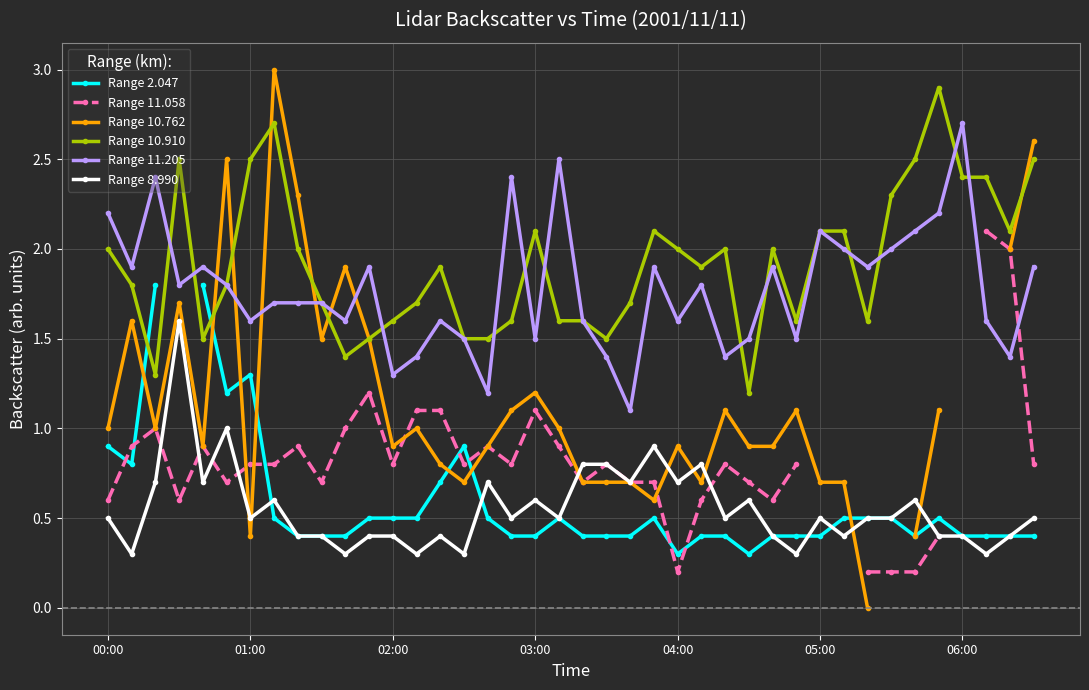

True or false: Range 10.910 has more than 1 interior local peaks.

True